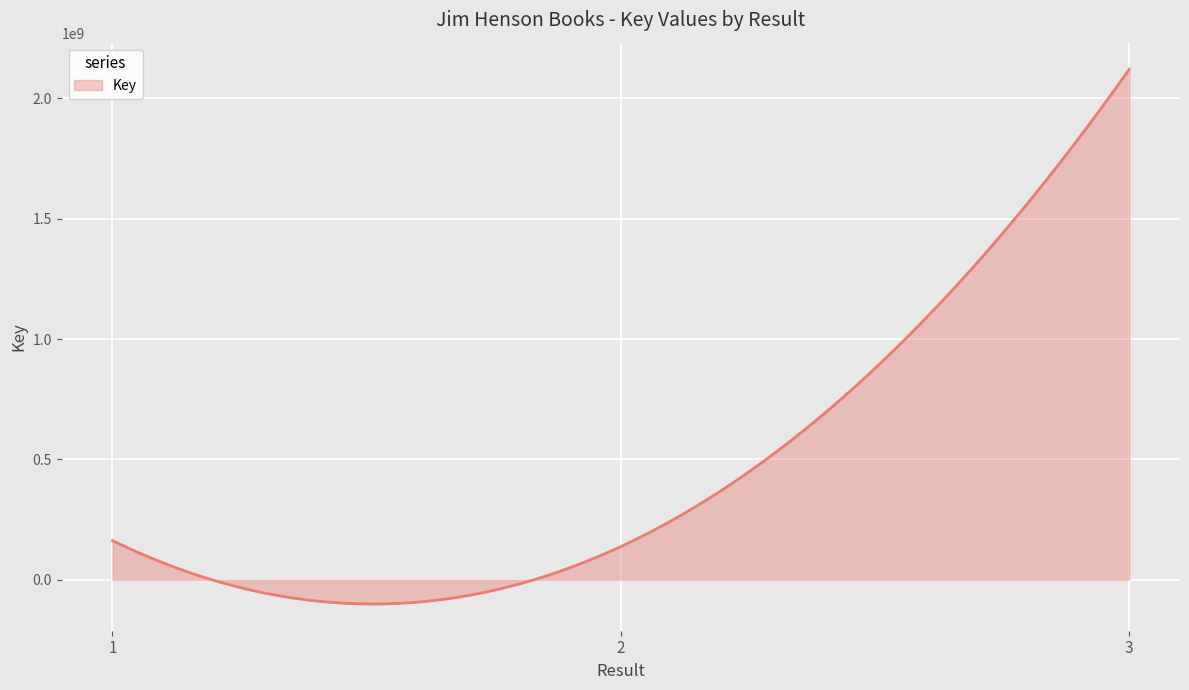

Does the chart display data point markers on the line(s)?

No